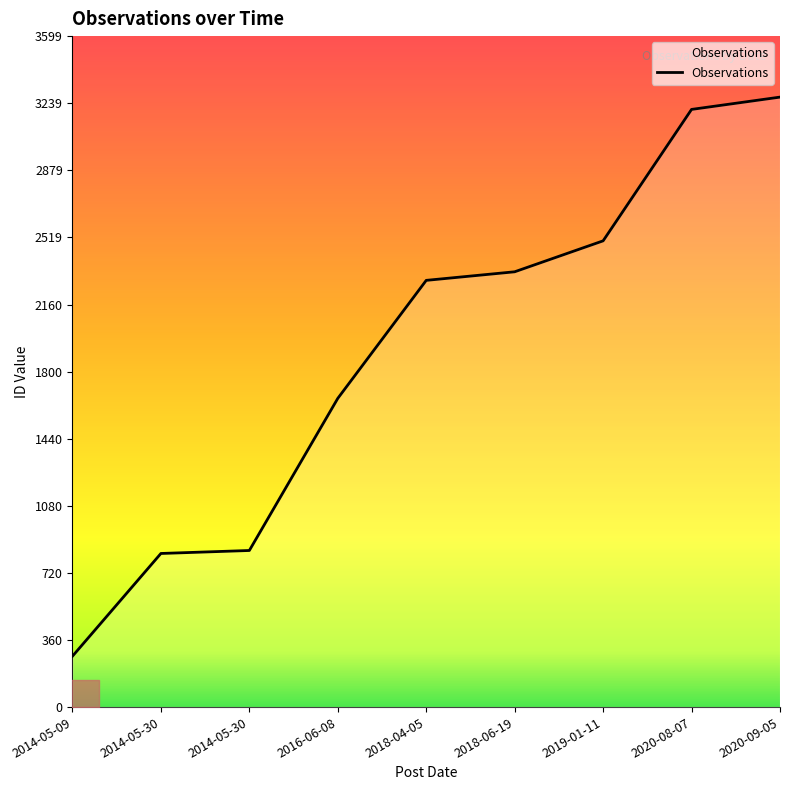

What is the smallest value displayed?

273